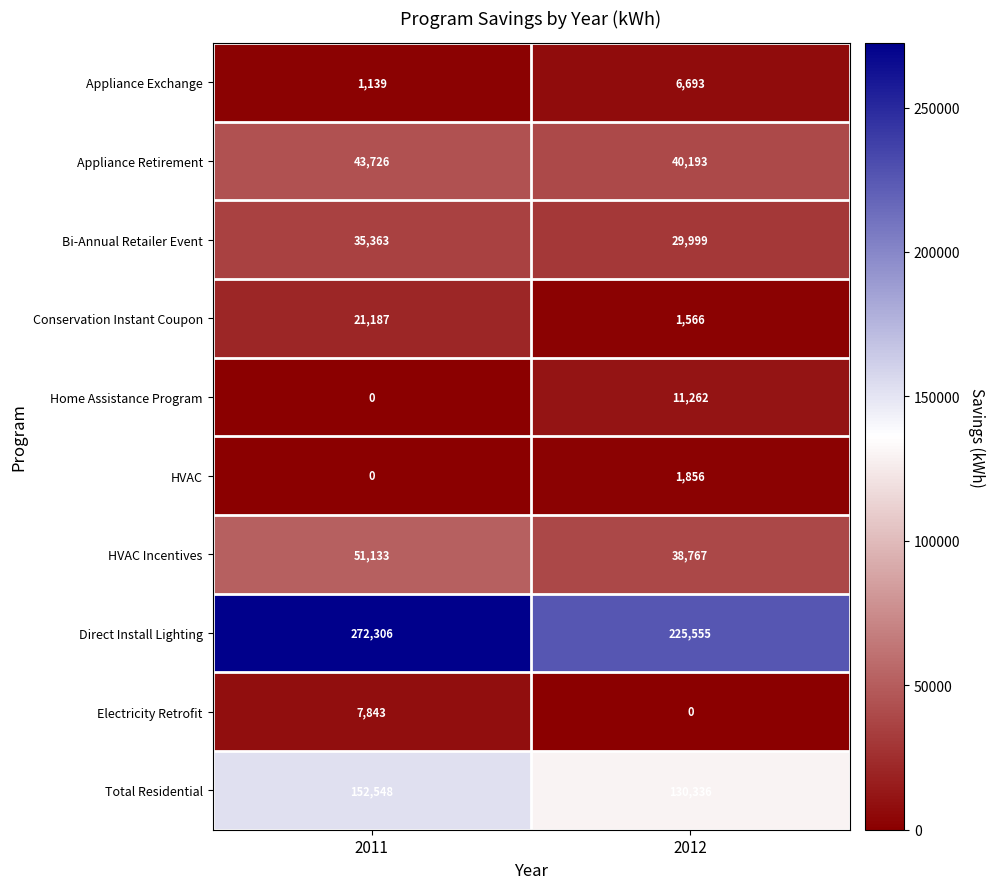

Rank the series by their maximum value, from highest to lowest.

Direct Install Lighting, Total Residential, HVAC Incentives, Appliance Retirement, Bi-Annual Retailer Event, Conservation Instant Coupon, Home Assistance Program, Electricity Retrofit, Appliance Exchange, HVAC